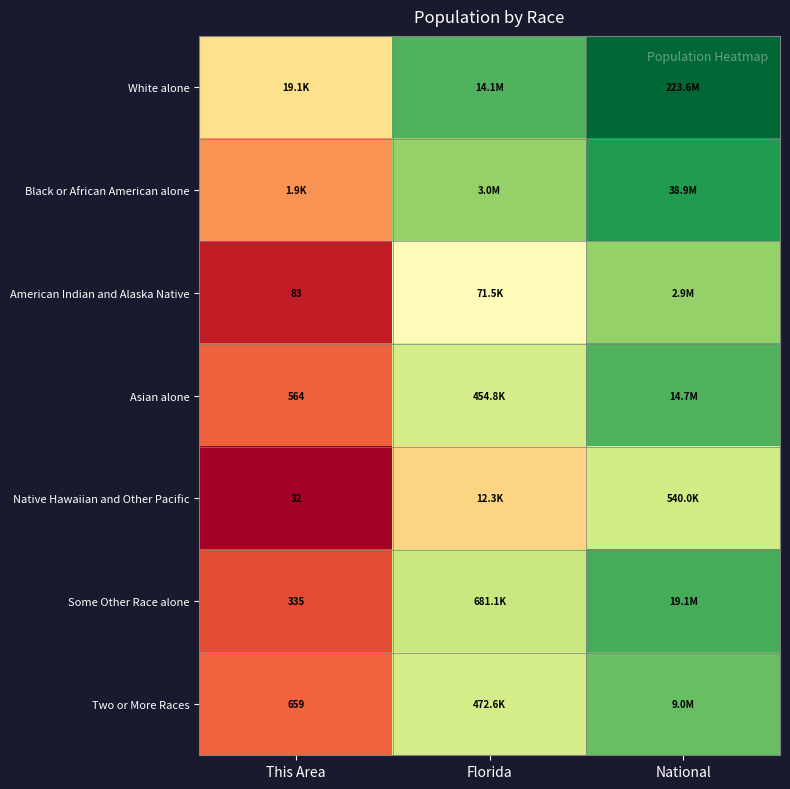

Which series has the largest total across all categories?

White alone